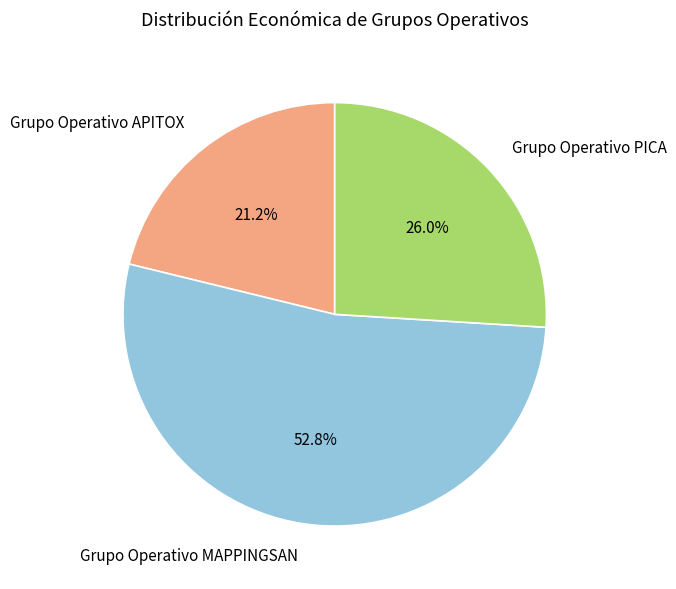

What percentage is NOT represented by Grupo Operativo APITOX?

78.8%